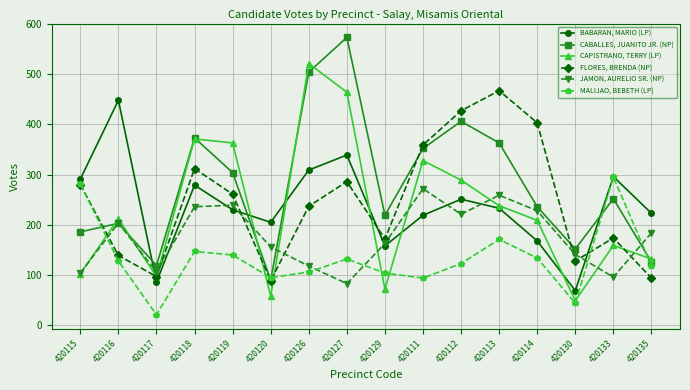

Which series changed the most between 420118 and 420119?

CABALLES, JUANITO JR. (NP)